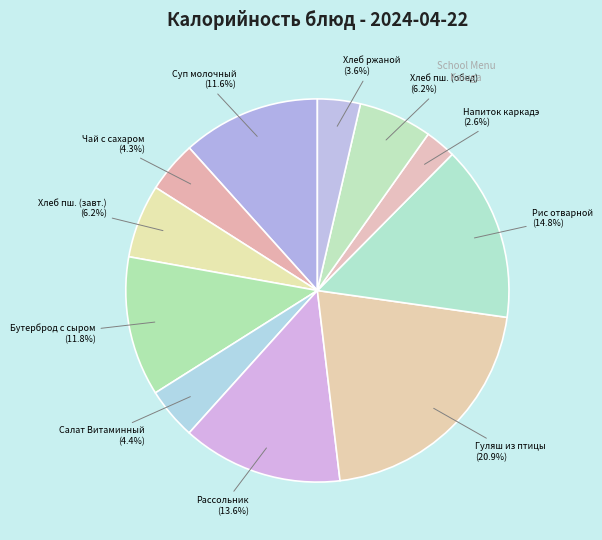

Is there any slice that represents more than half of the pie?

No